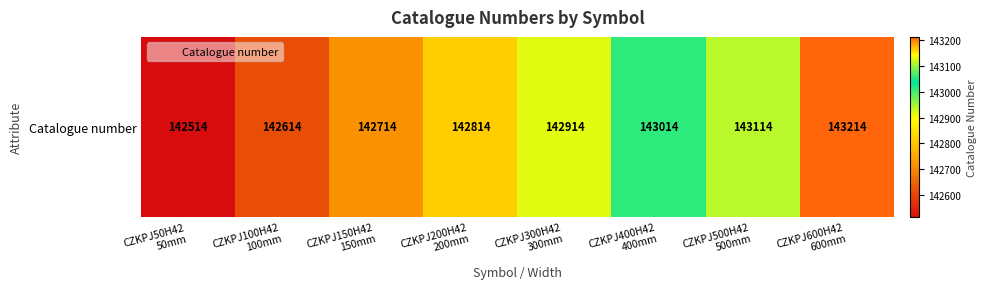

What is the maximum value shown in the chart?

143214